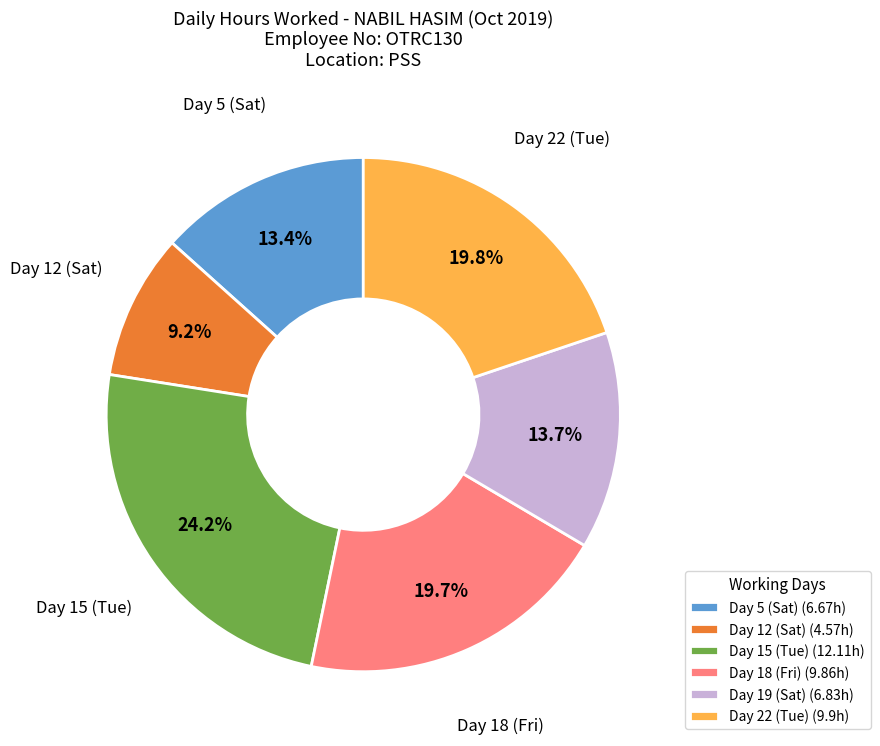

Which slice is the smallest?

Day 12 (Sat) (4.57h)